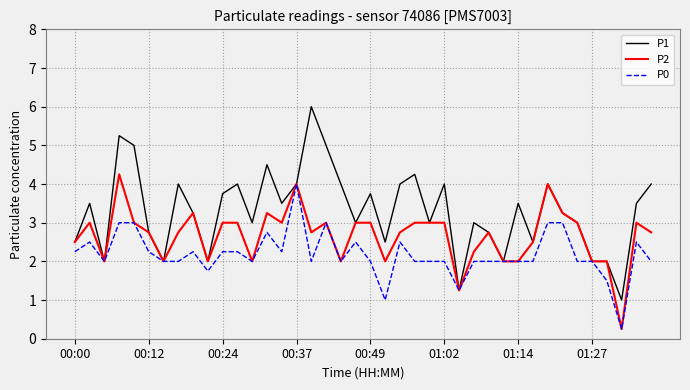

True or false: P0 has more than 1 points higher than both neighbors.

True